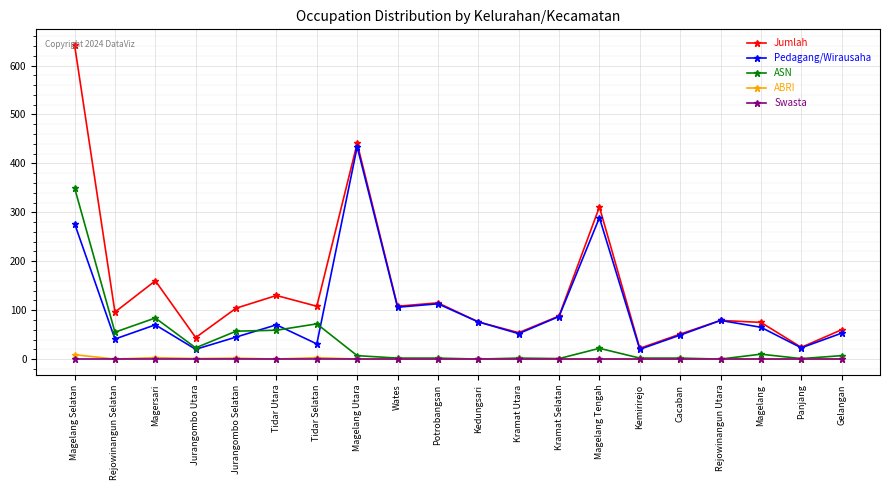

Is it true that ABRI equals 1 at Jurangombo Utara?

True